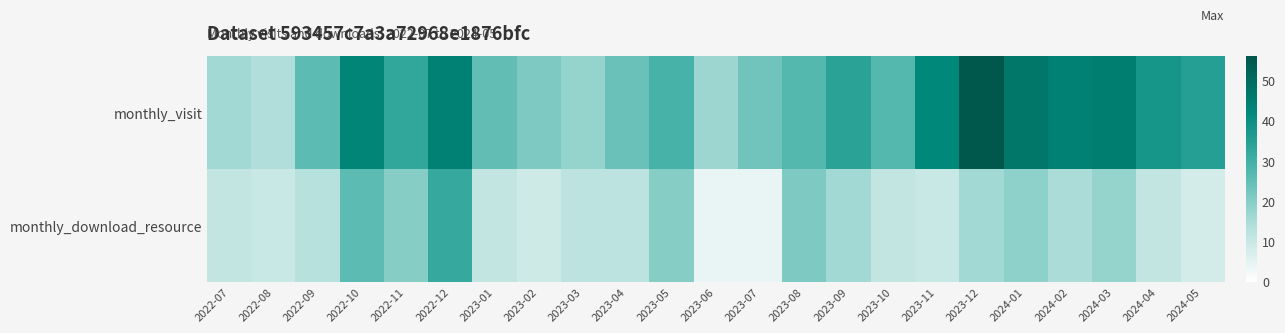

How many categories are shown in the chart?

23